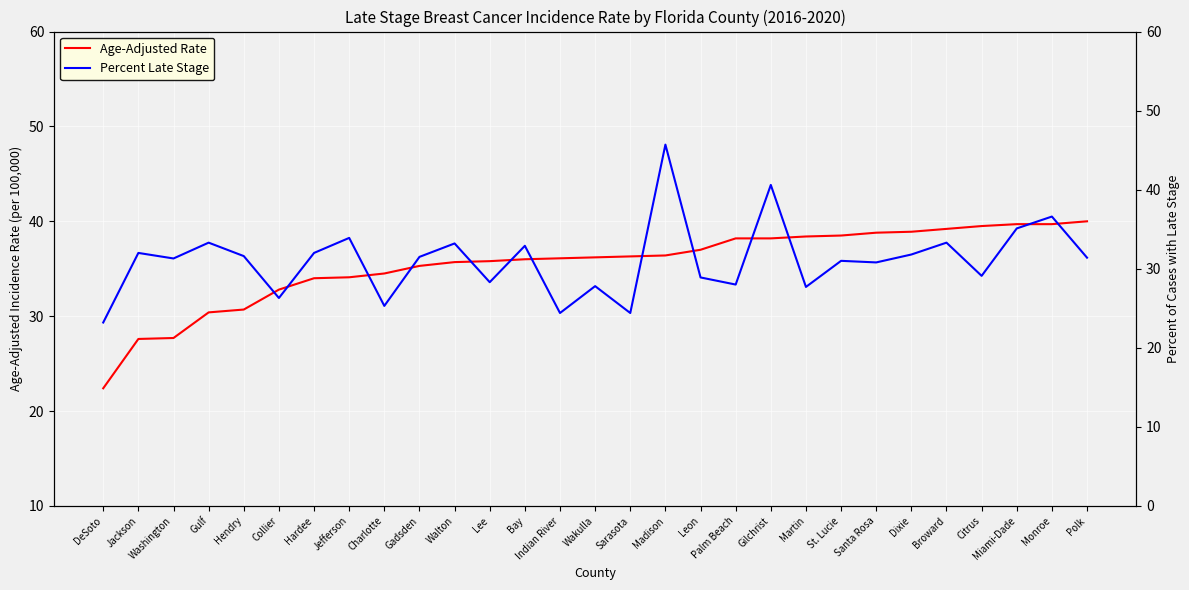

What is the sum of all Age-Adjusted Rate values?

1028.1